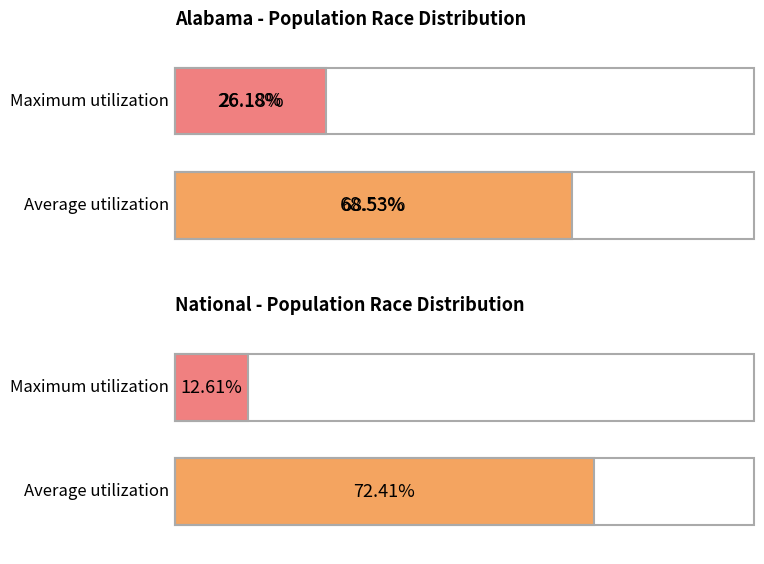

How many bars are there in total?

2